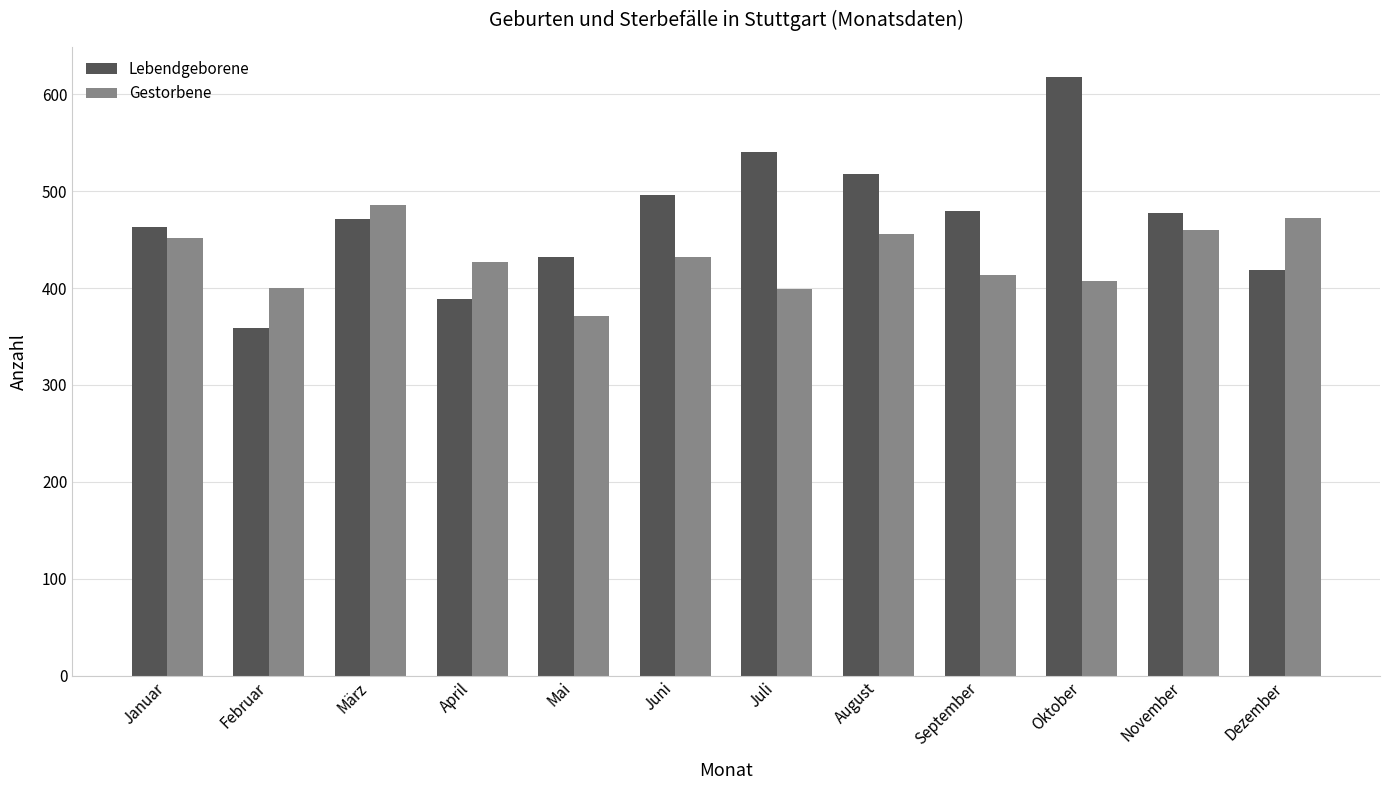

What value does the Lebendgeborene series have at April?

389